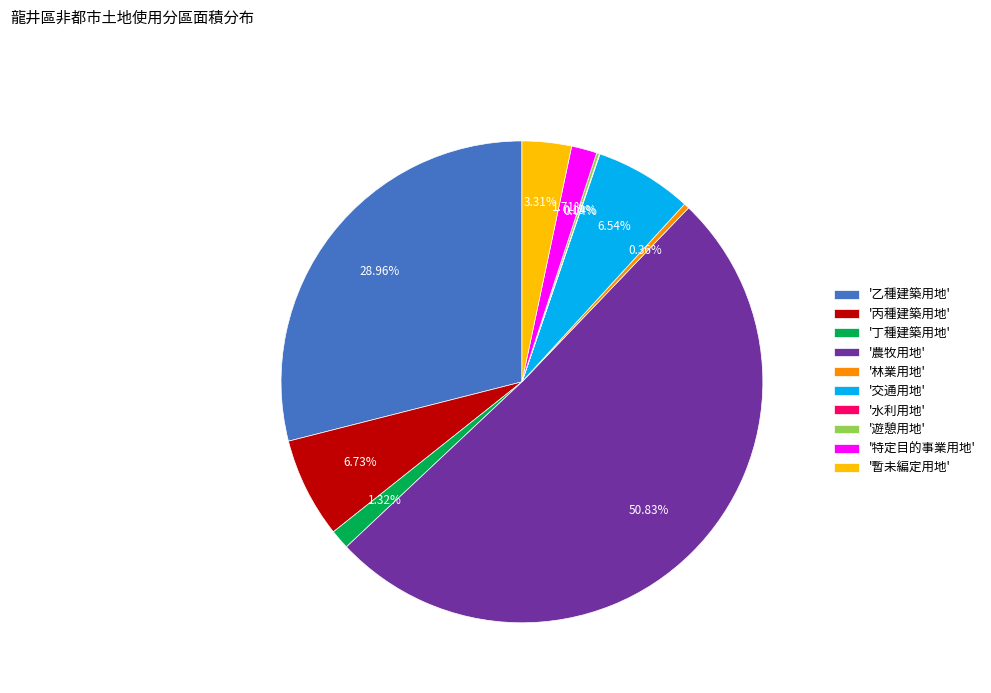

Which slice is the largest?

'農牧用地'